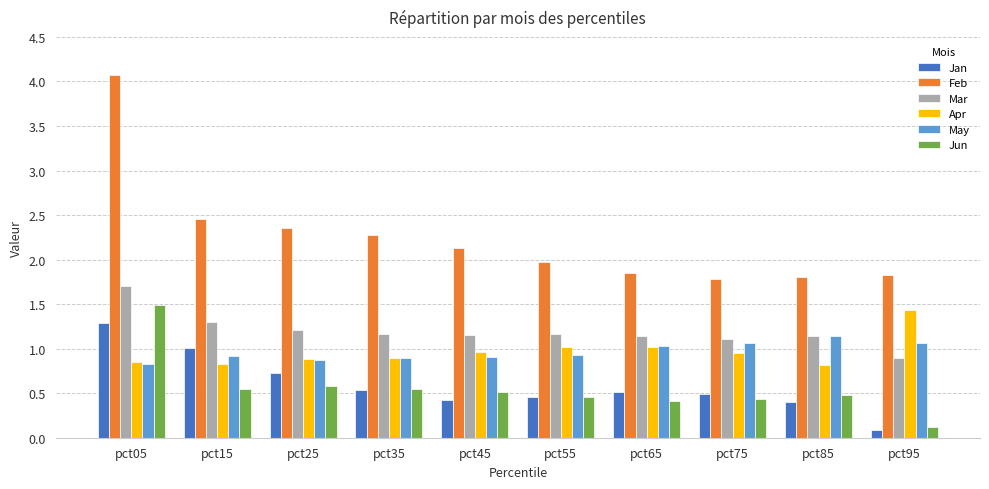

Which series has the largest range (max minus min)?

Feb